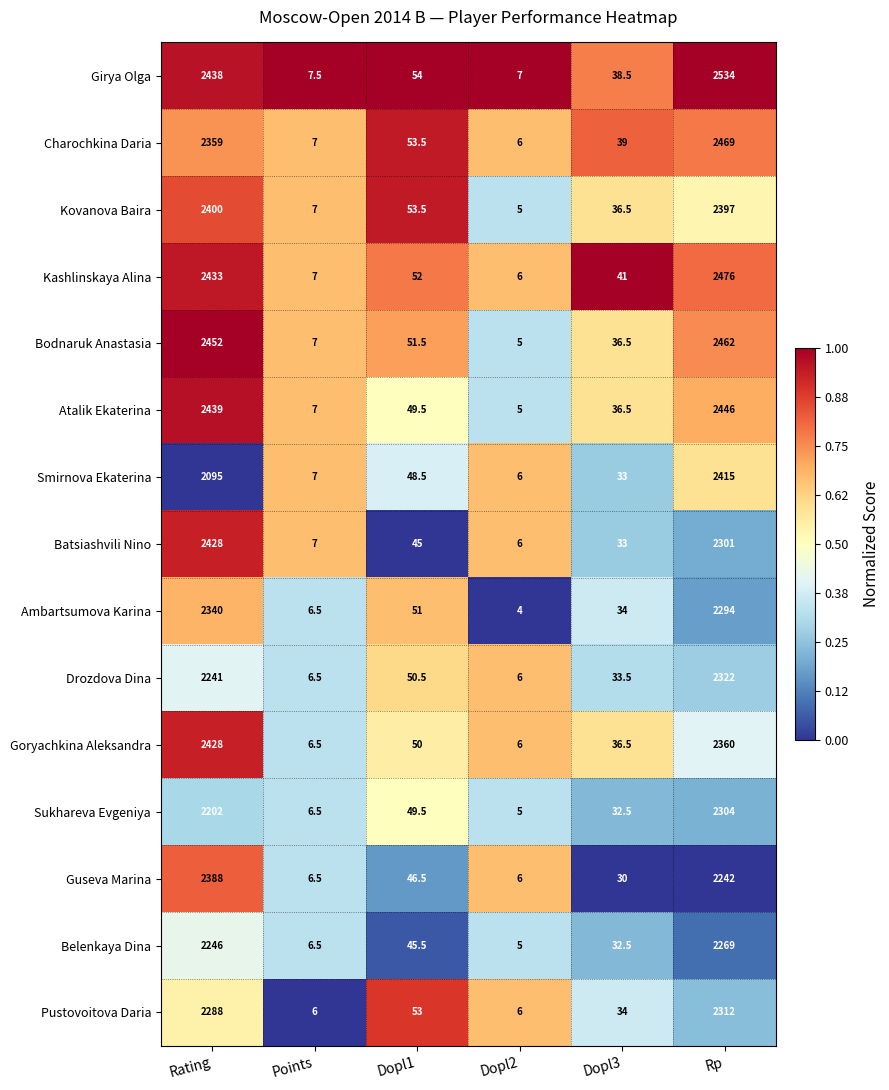

Which label corresponds to the largest value in the chart?

Rp